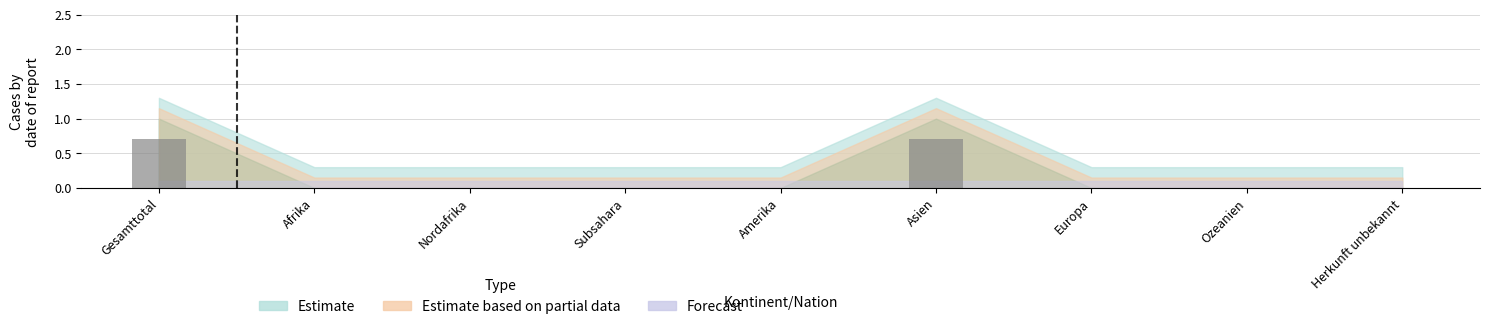

The chart shows a value of 0.3 at Europa. True or false?

False